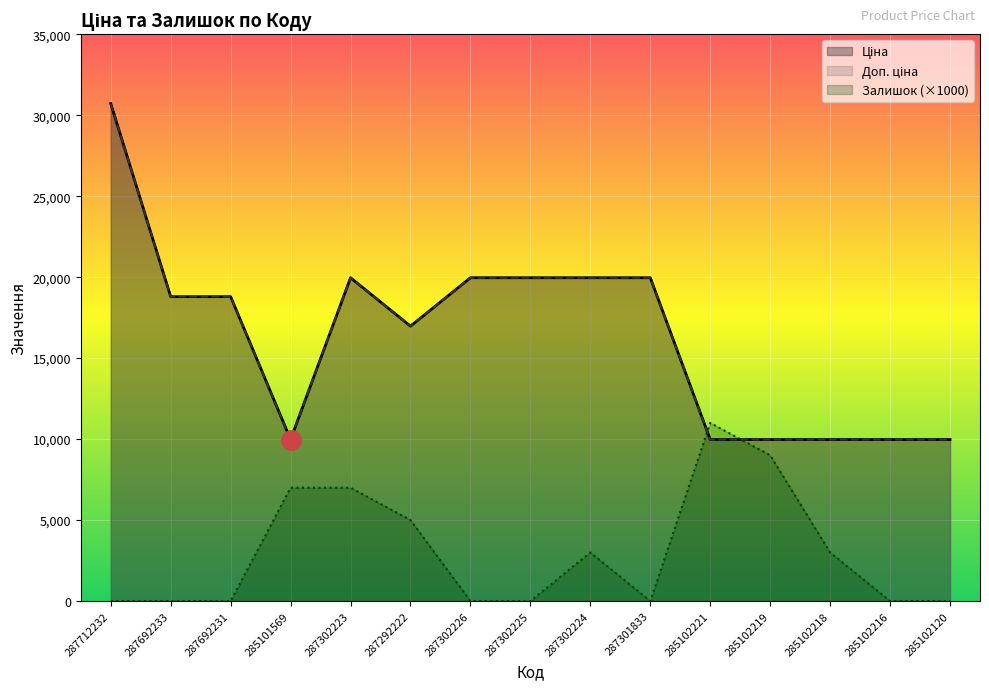

Count the number of data series in this chart.

3